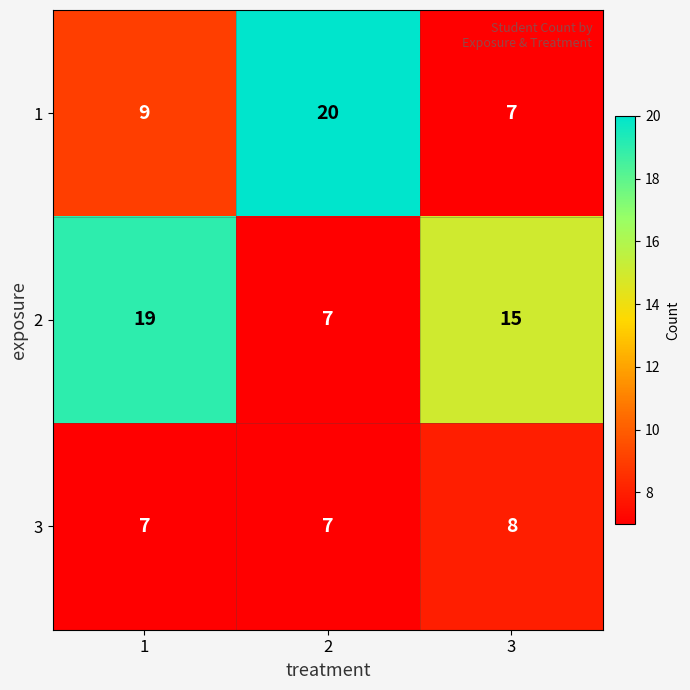

How many distinct data groups are displayed?

3